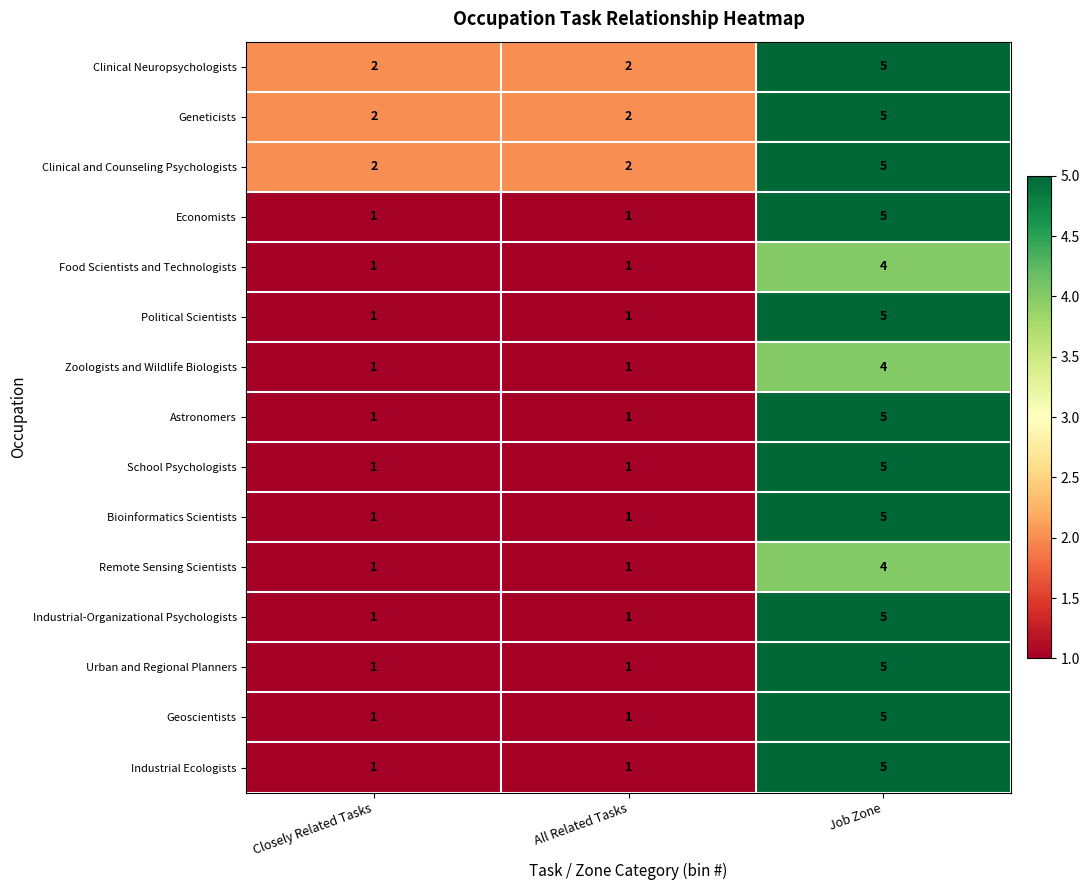

Which label corresponds to the largest value in the chart?

Job Zone